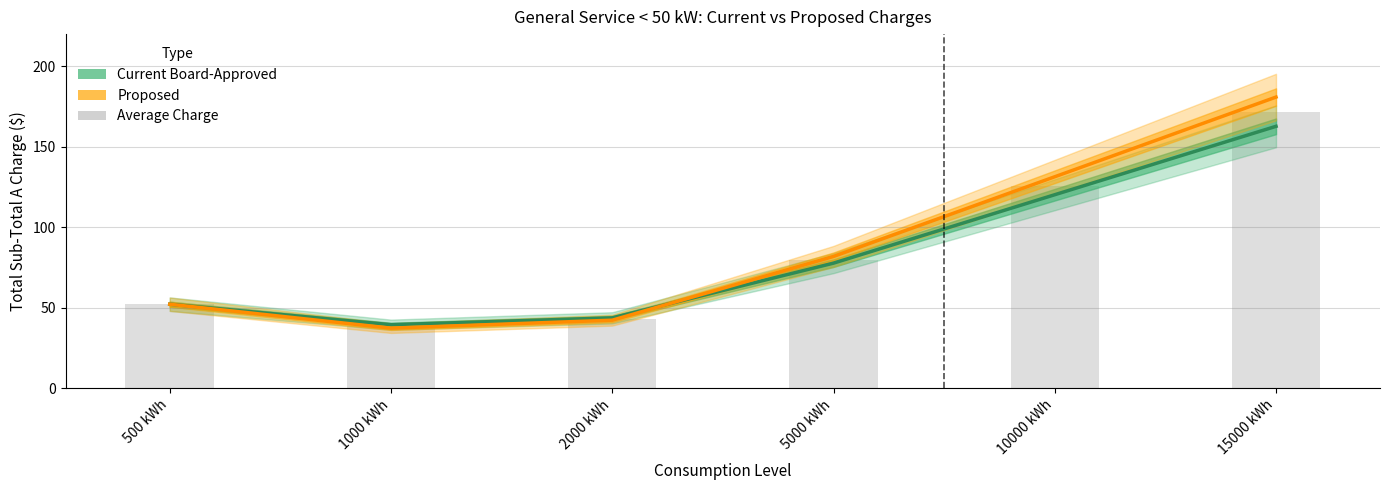

What is the sum of all Current Board-Approved values?

496.1